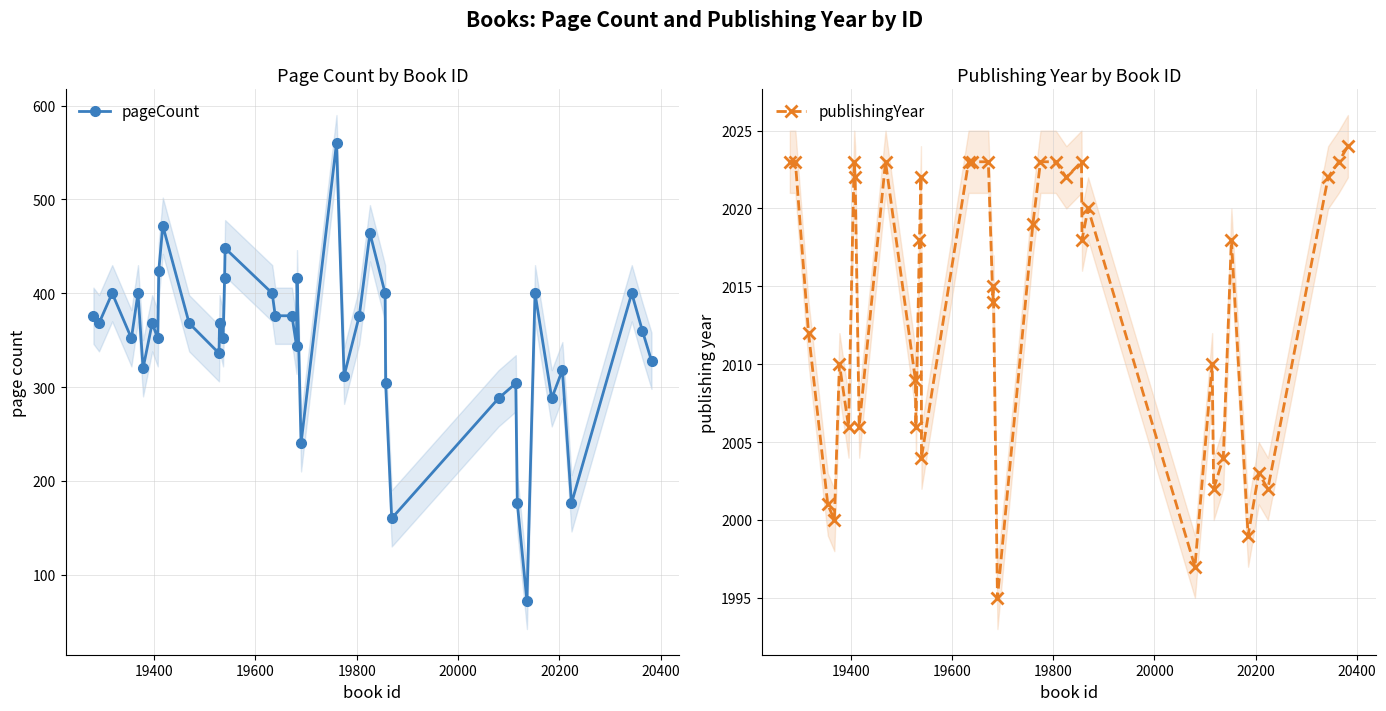

What is the minimum value for publishingYear?

1995